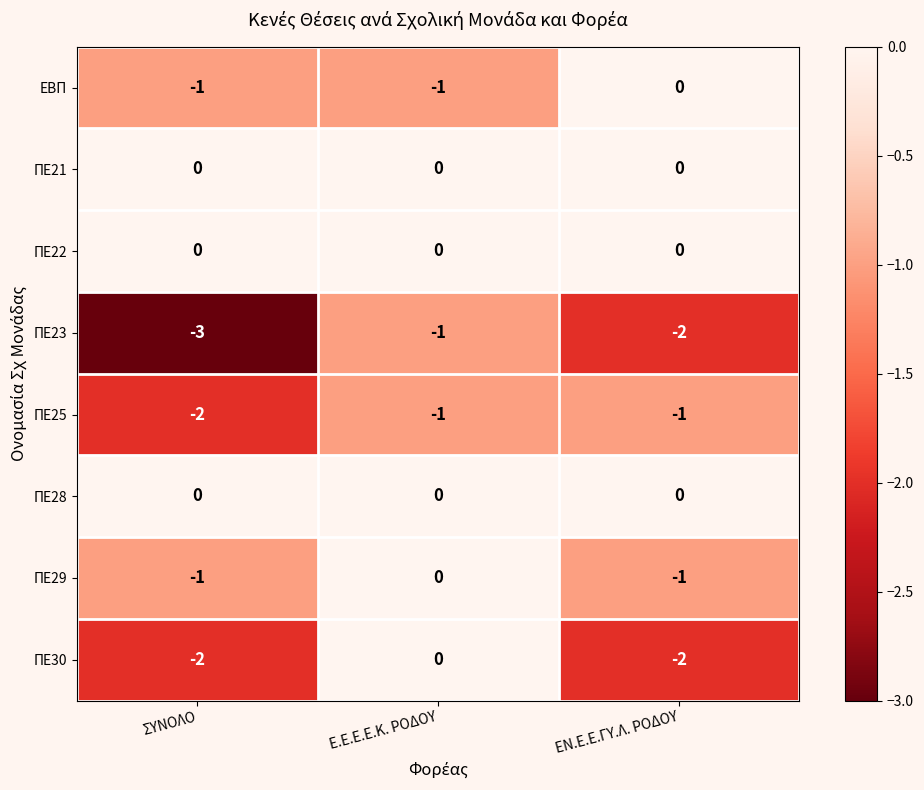

Reading left to right, extract all data points from this chart.

ΕΒΠ: ΣΥΝΟΛΟ=-1	Ε.Ε.Ε.Ε.Κ. ΡΟΔΟΥ=-1	ΕΝ.Ε.Ε.ΓΥ.Λ. ΡΟΔΟΥ=0
ΠΕ21: ΣΥΝΟΛΟ=0	Ε.Ε.Ε.Ε.Κ. ΡΟΔΟΥ=0	ΕΝ.Ε.Ε.ΓΥ.Λ. ΡΟΔΟΥ=0
ΠΕ22: ΣΥΝΟΛΟ=0	Ε.Ε.Ε.Ε.Κ. ΡΟΔΟΥ=0	ΕΝ.Ε.Ε.ΓΥ.Λ. ΡΟΔΟΥ=0
ΠΕ23: ΣΥΝΟΛΟ=-3	Ε.Ε.Ε.Ε.Κ. ΡΟΔΟΥ=-1	ΕΝ.Ε.Ε.ΓΥ.Λ. ΡΟΔΟΥ=-2
ΠΕ25: ΣΥΝΟΛΟ=-2	Ε.Ε.Ε.Ε.Κ. ΡΟΔΟΥ=-1	ΕΝ.Ε.Ε.ΓΥ.Λ. ΡΟΔΟΥ=-1
ΠΕ28: ΣΥΝΟΛΟ=0	Ε.Ε.Ε.Ε.Κ. ΡΟΔΟΥ=0	ΕΝ.Ε.Ε.ΓΥ.Λ. ΡΟΔΟΥ=0
ΠΕ29: ΣΥΝΟΛΟ=-1	Ε.Ε.Ε.Ε.Κ. ΡΟΔΟΥ=0	ΕΝ.Ε.Ε.ΓΥ.Λ. ΡΟΔΟΥ=-1
ΠΕ30: ΣΥΝΟΛΟ=-2	Ε.Ε.Ε.Ε.Κ. ΡΟΔΟΥ=0	ΕΝ.Ε.Ε.ΓΥ.Λ. ΡΟΔΟΥ=-2